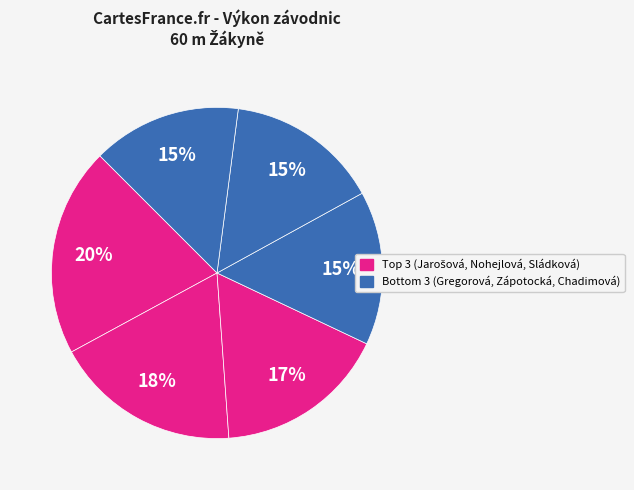

Does any single category account for the majority?

No